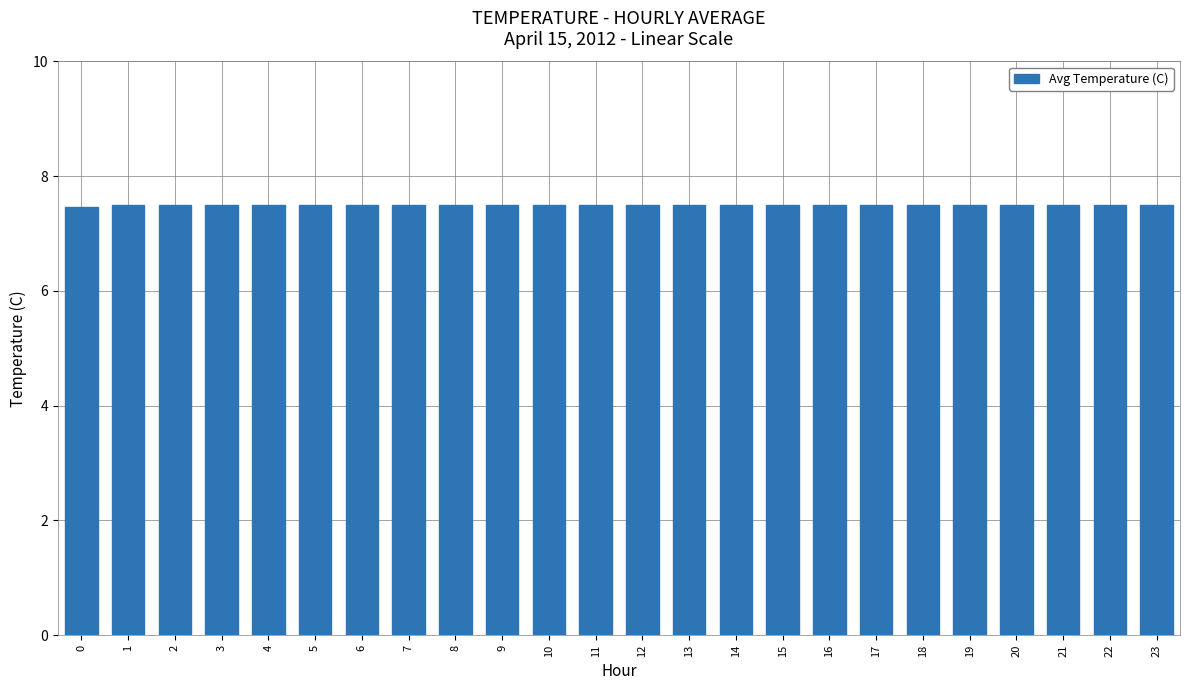

What is the value of the 2nd bar from the left?

7.5